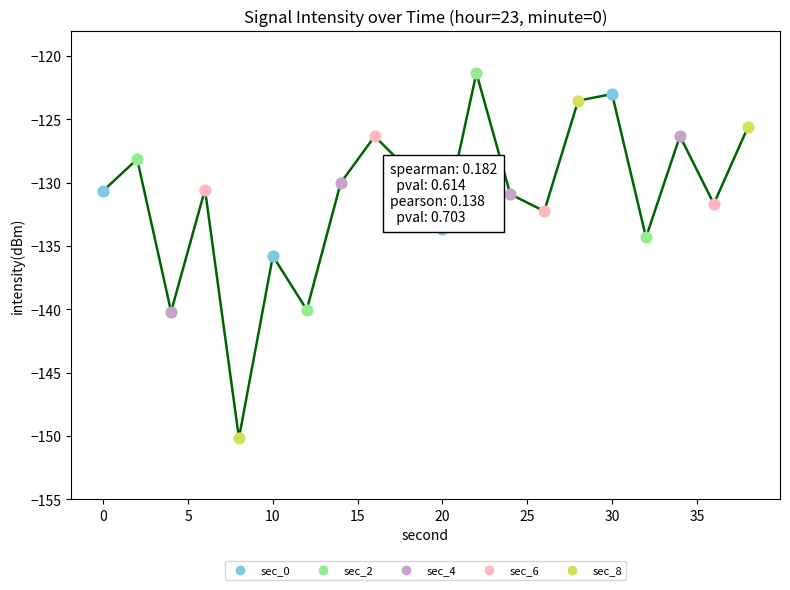

What is the smallest value displayed?

-150.2